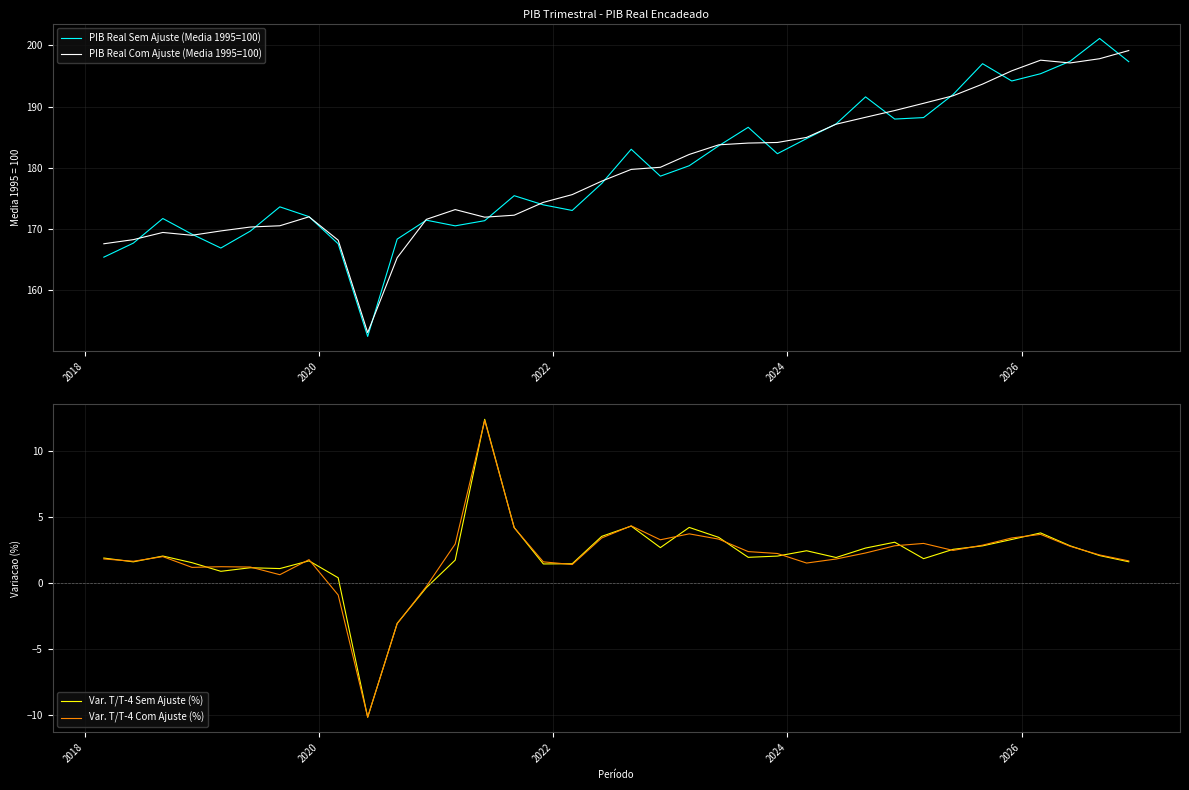

What is the lowest value of the PIB Real Sem Ajuste (Media 1995=100) series?

152.5